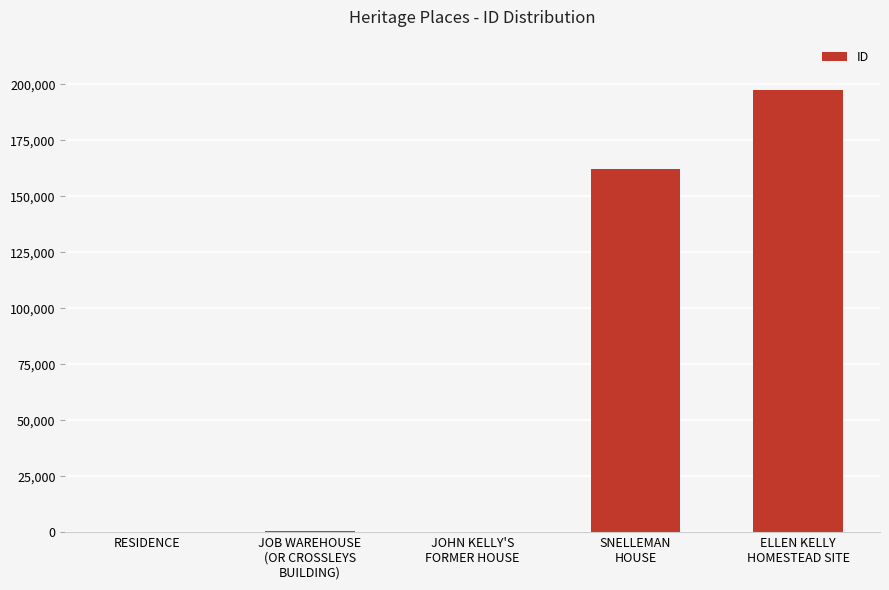

What is the maximum value shown in the chart?

197646